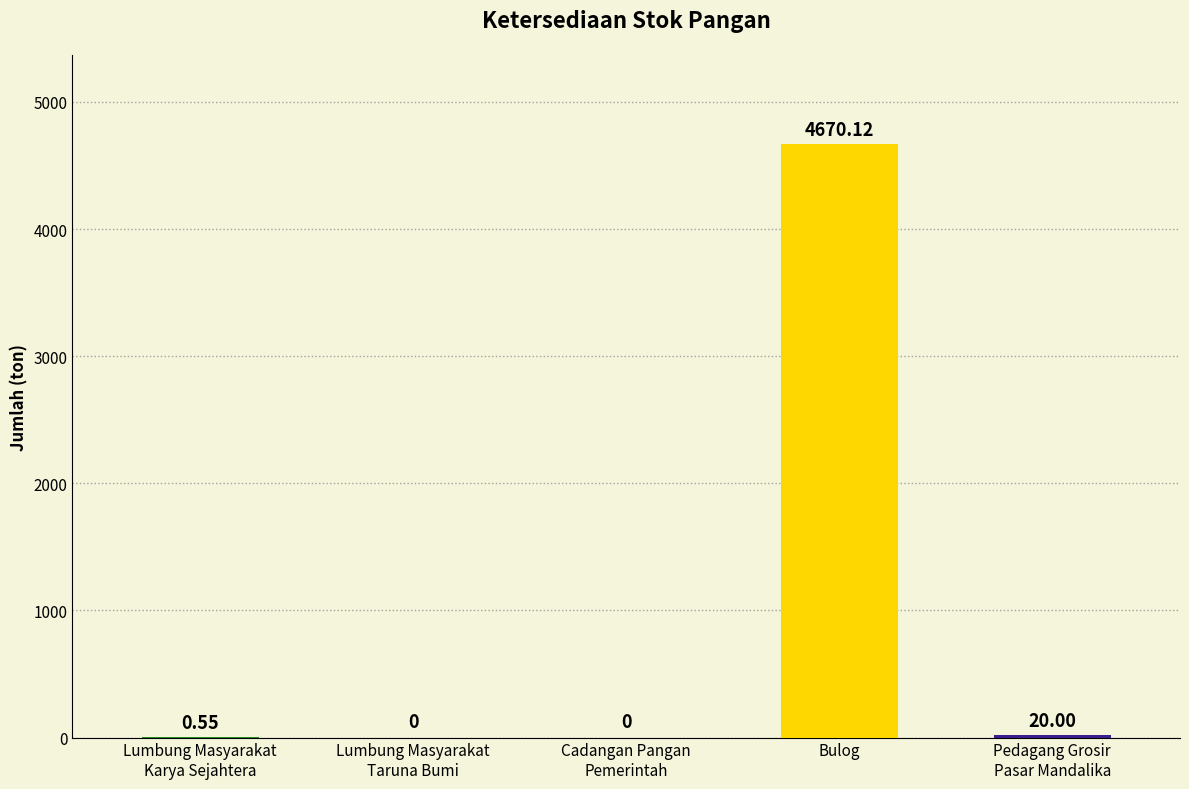

At which category does the chart reach its peak across all series?

Bulog